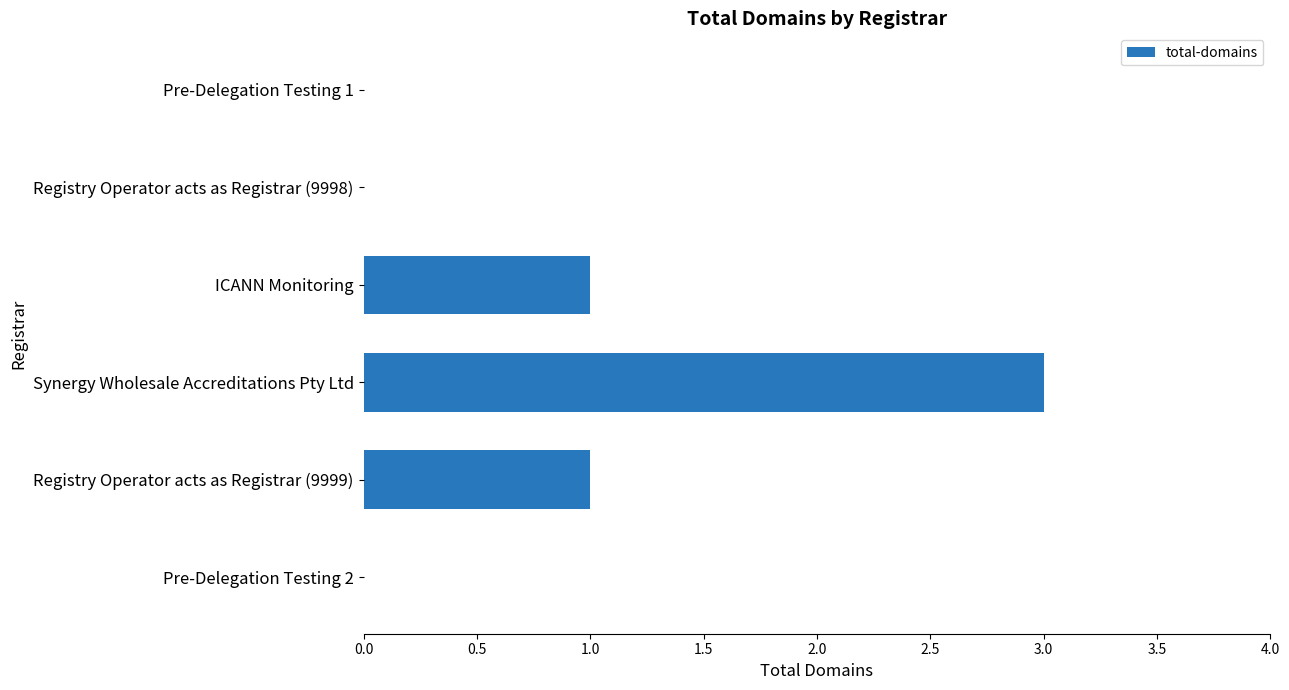

Which has a higher value, Synergy Wholesale Accreditations Pty Ltd or Registry Operator acts as Registrar (9998)?

Synergy Wholesale Accreditations Pty Ltd